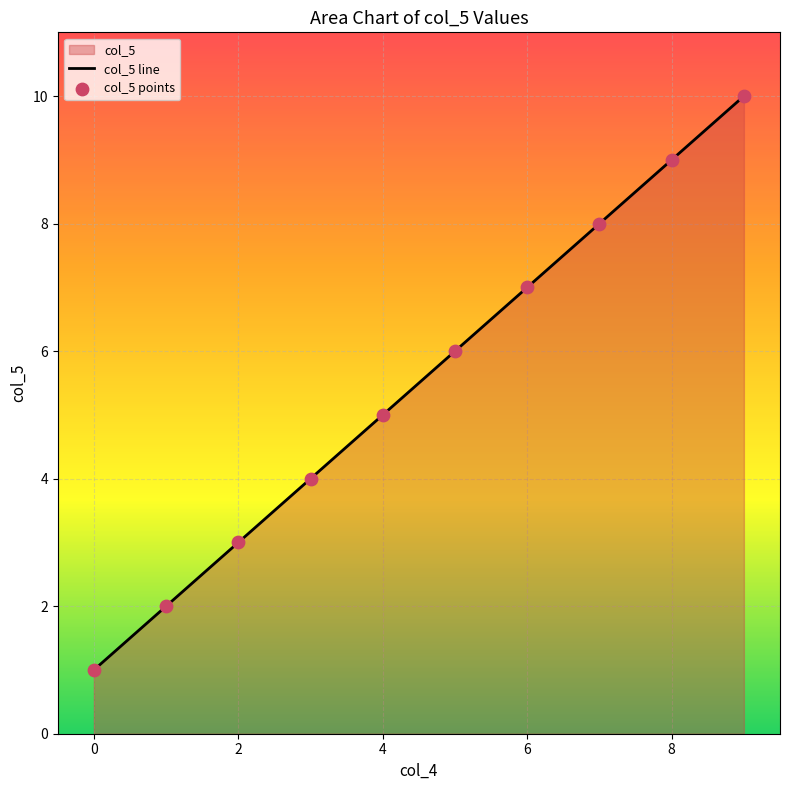

What is the change in value from 4 to 6?

+2